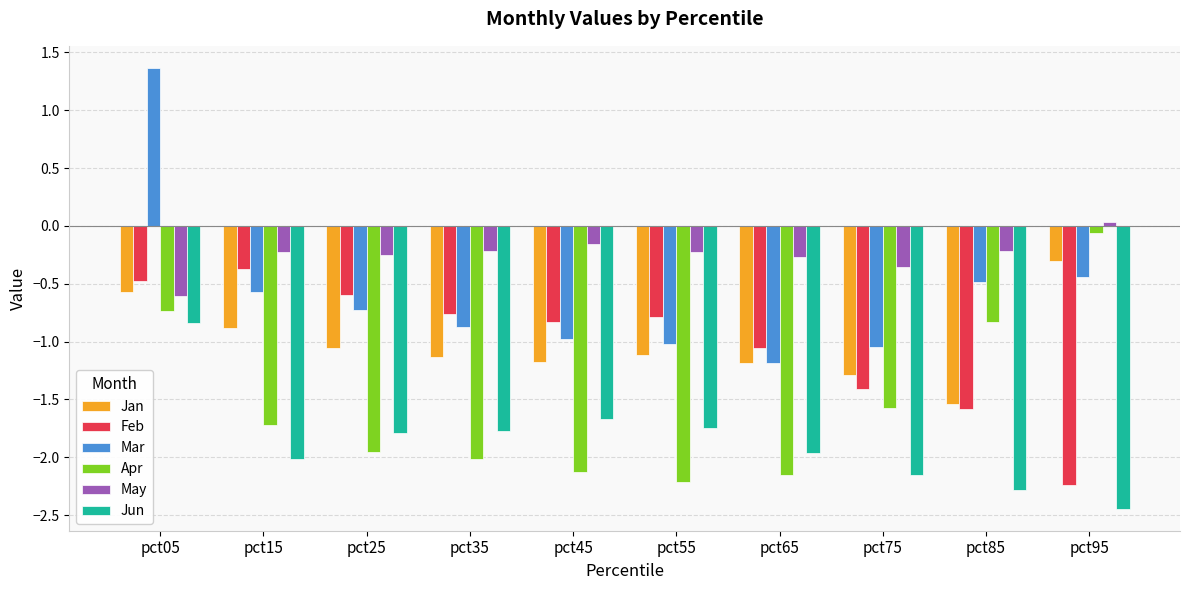

What is the difference between the second highest and second lowest values in the Apr series?

1.4